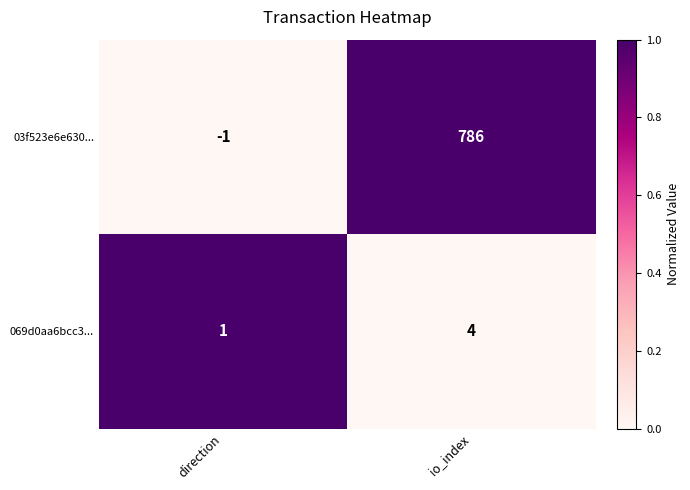

The value of 03f523e6e630... at direction is -1. True or false?

True